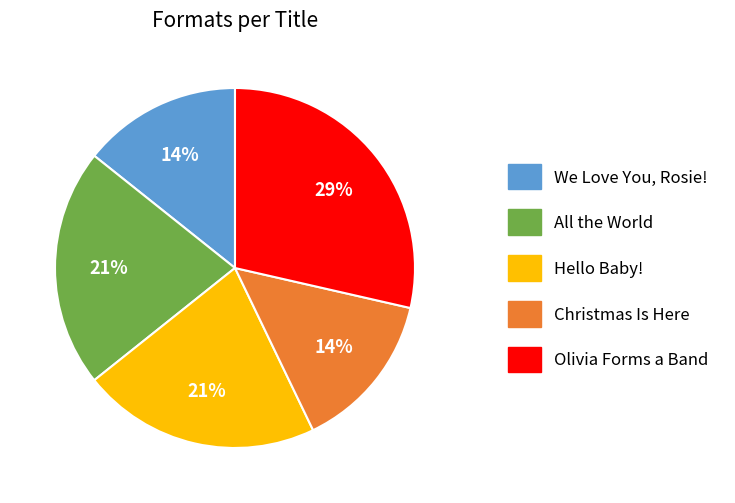

To the nearest percent, what percentage of the pie is We Love You, Rosie!?

14%